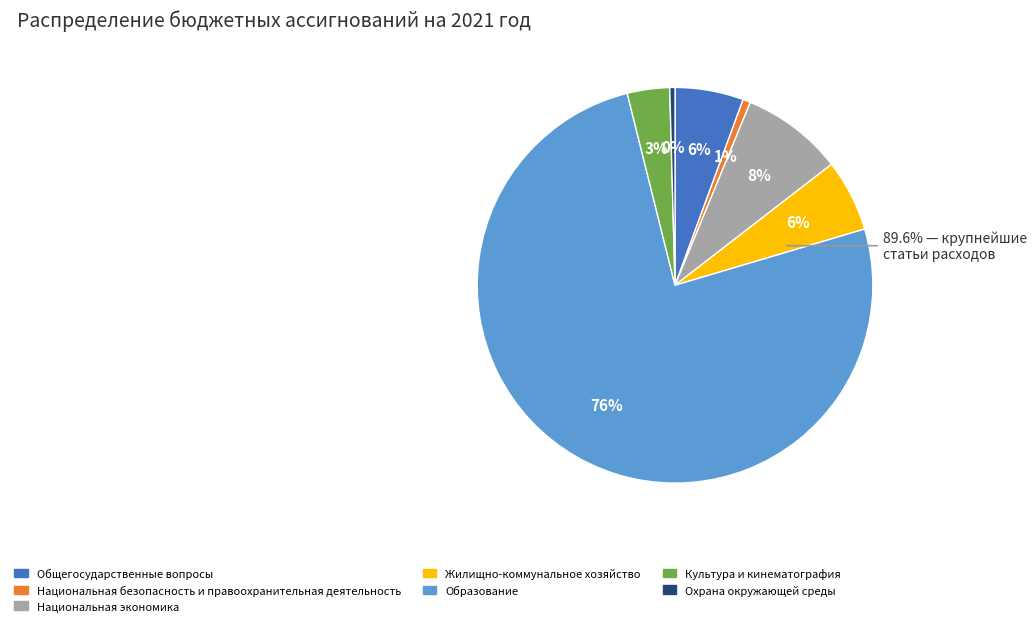

What portion of the pie excludes Национальная безопасность и правоохранительная деятельность?

99.4%